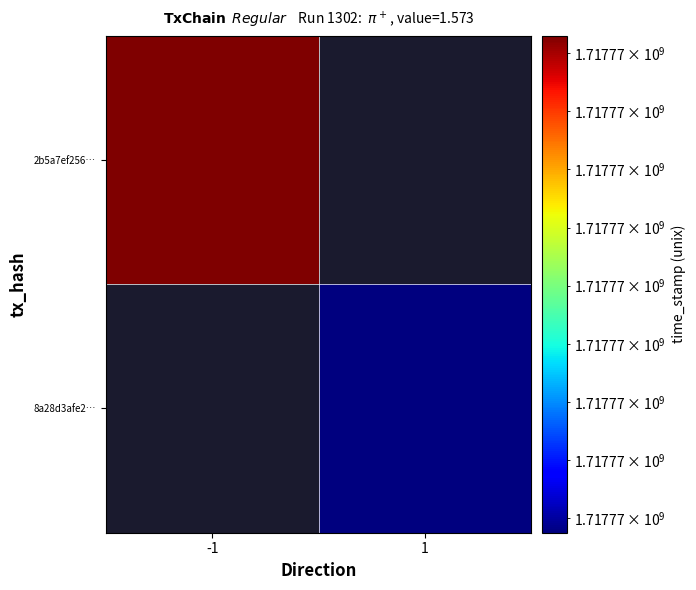

Is the value of 2b5a7ef256d95833a2628f7de55bc0d22541828 at time_stamp greater than the value of 8a28d3afe2906145a4a25c7b4481fc9fb0f7135 at direction?

Yes